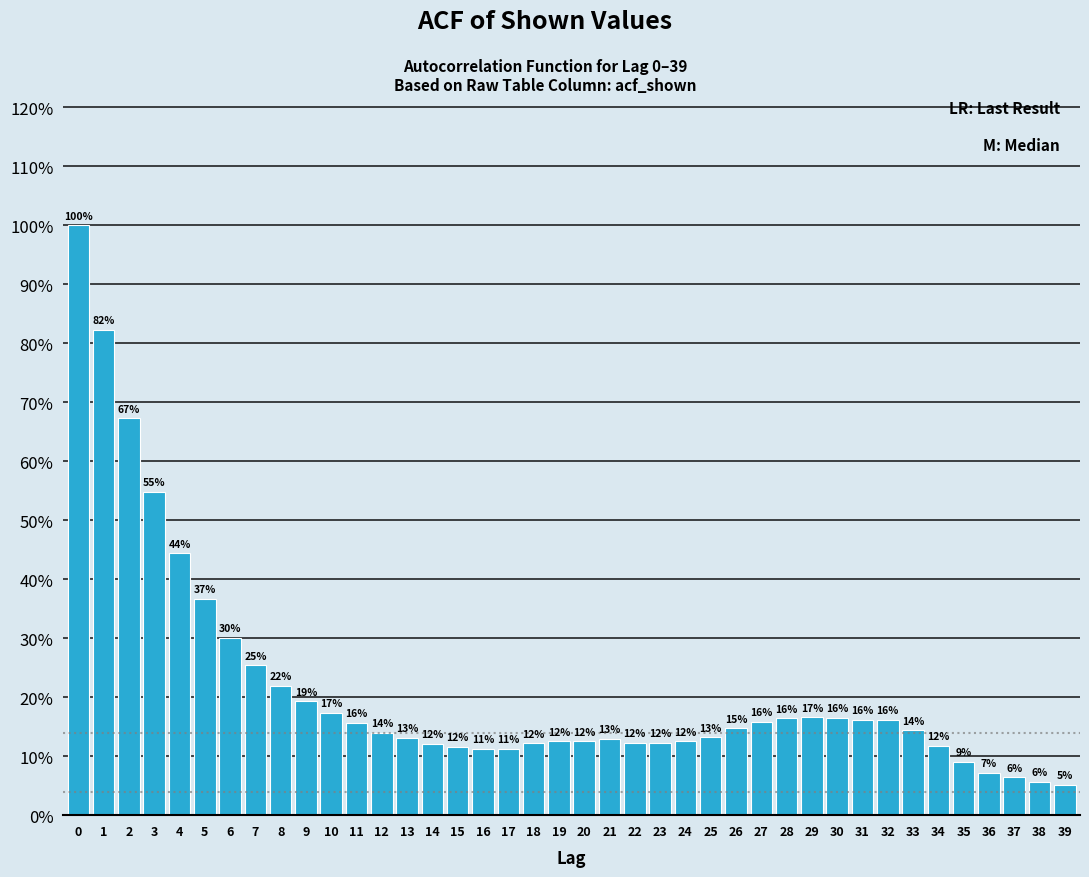

Are the bars horizontal?

No